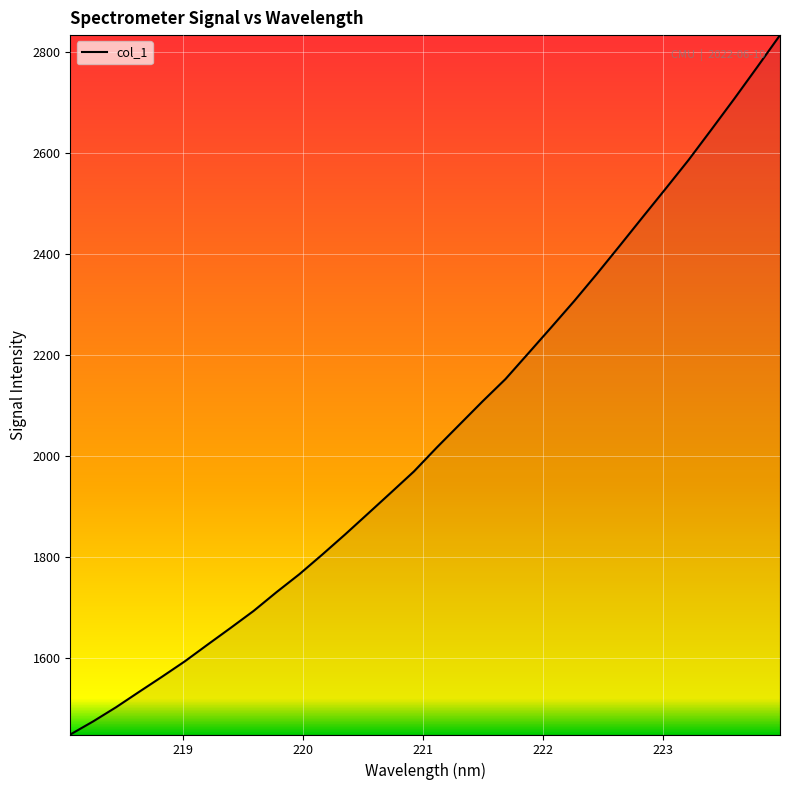

What is the average value?

2045.6